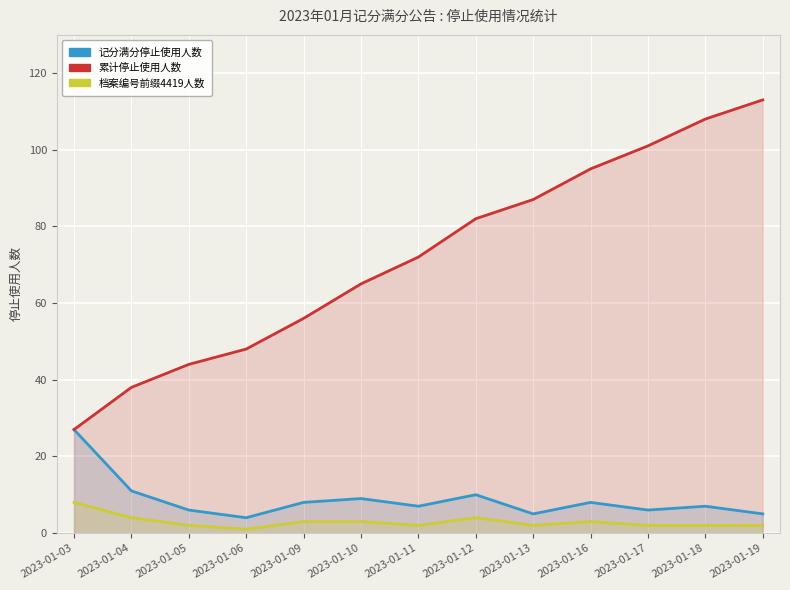

Where is 档案编号前缀4419人数 nearest to the value 4?

2023-01-04